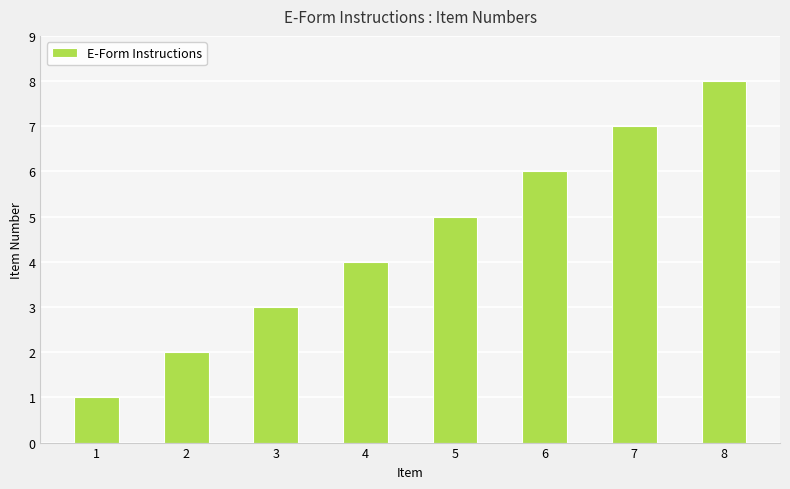

The chart shows a value of 6 at 4. True or false?

False